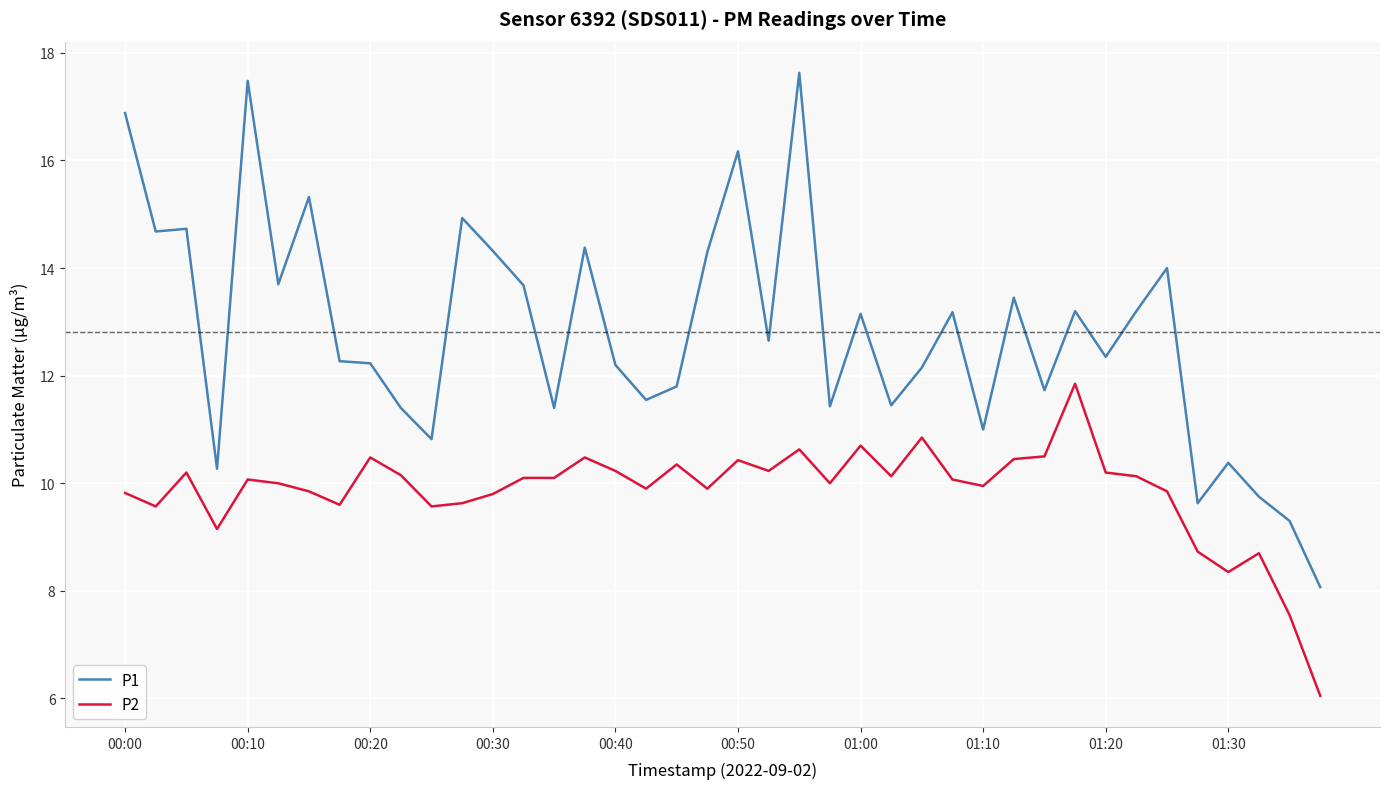

Which series has the largest total across all categories?

P1